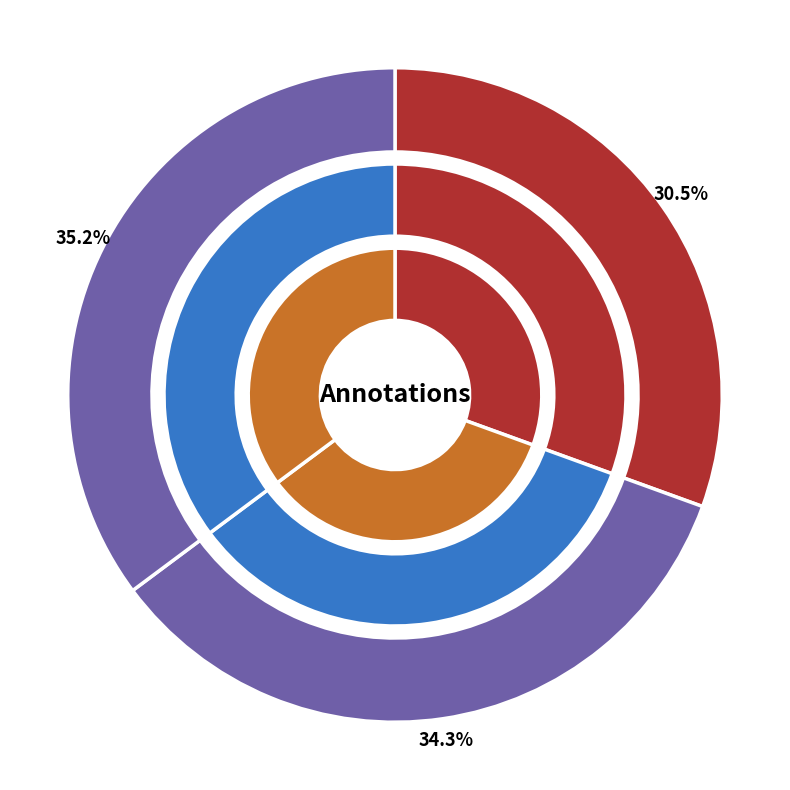

To the nearest percent, what is the difference between the 2012-04-13 and 2013-05-29 slice percentages?

1%